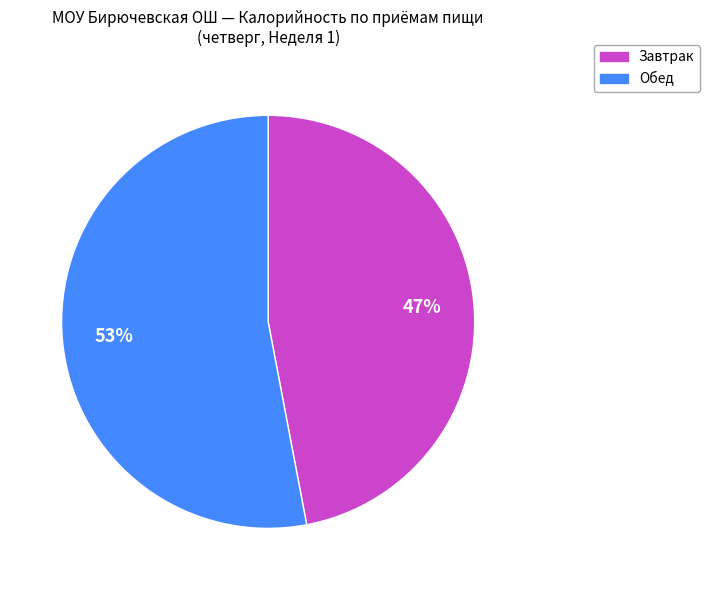

True or false: Завтрак accounts for 47% of the total.

True